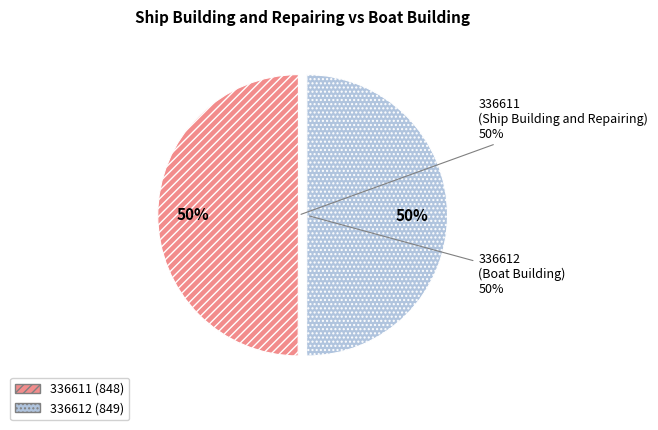

What percentage is the 336612 slice, to the nearest percent?

50%